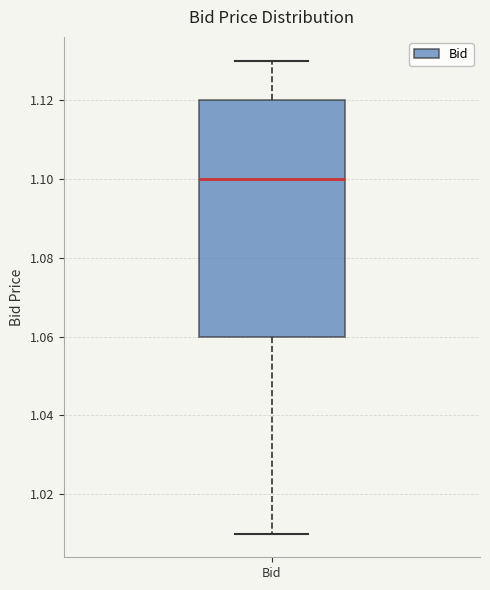

Where does the upper whisker of the box for Bid end on the y-axis? The values are not printed on the chart, so give them approximately, as read against the axis.

1.13